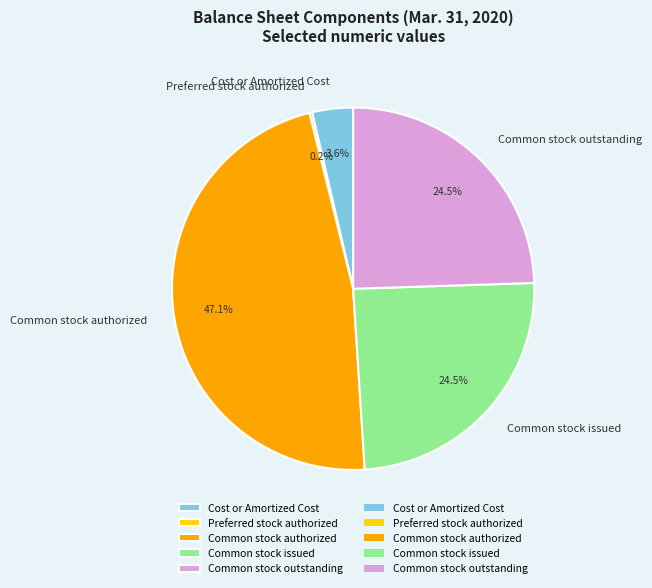

Which slice is the largest?

Common stock authorized